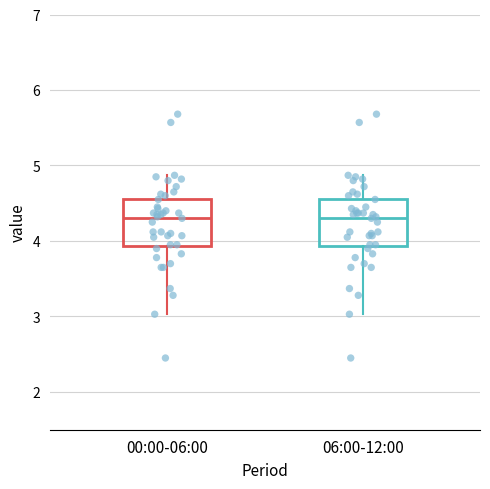

Where is the lower edge of the box for 00:00-06:00 on the y-axis? The values are not printed on the chart, so give them approximately, as read against the axis.

3.9